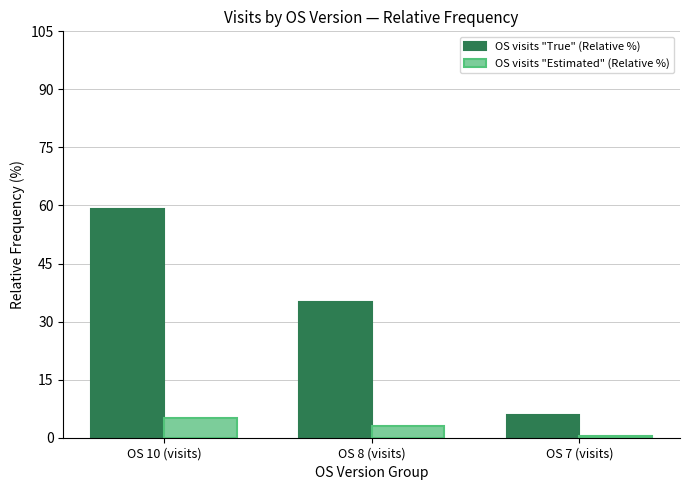

What is the label of the 3rd bar from the left?

OS 7 (visits)